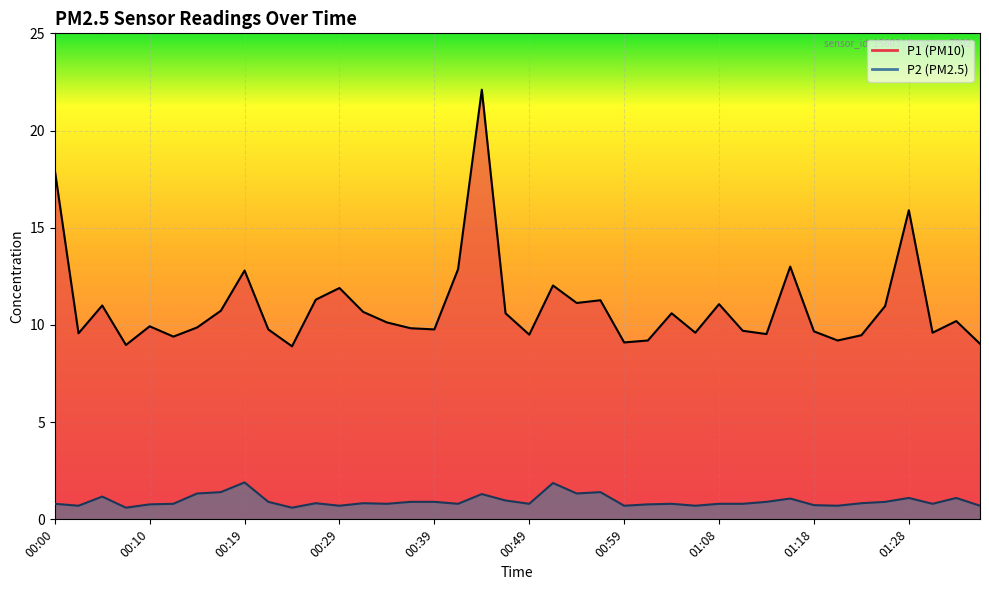

At which category is the sum across all series the highest?

00:44